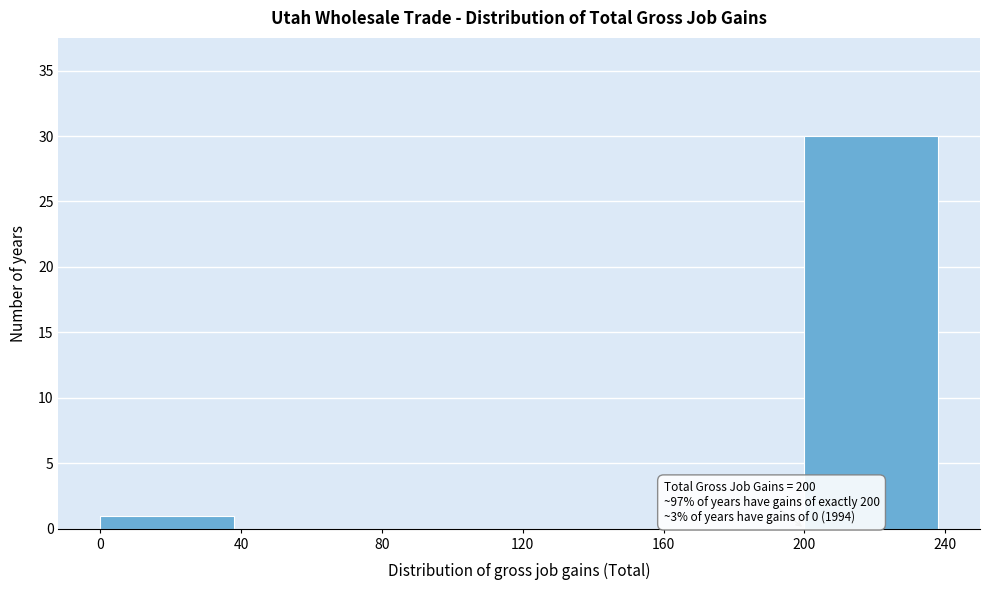

Which range on the x-axis has the tallest bar?

200 to 240